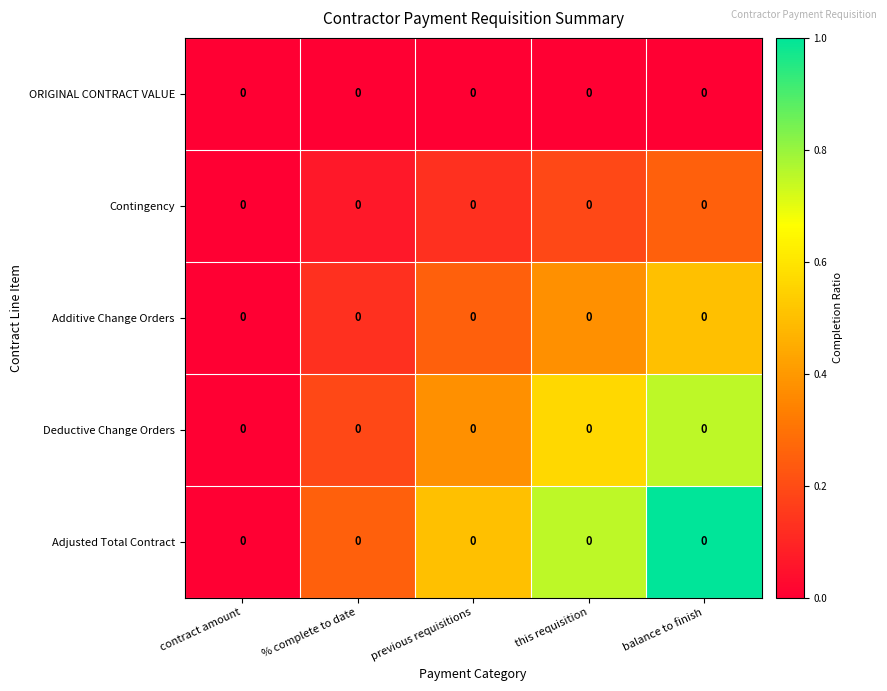

Count the Contingency values in the range 0 to 1.

5